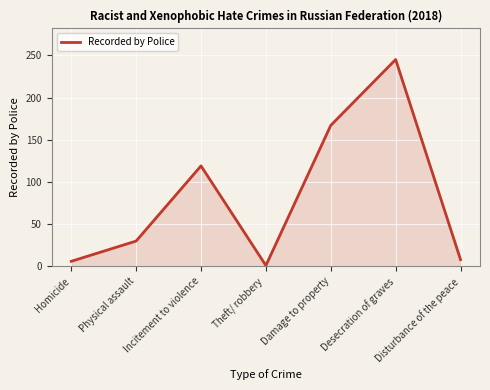

At which category does the data reach its first local valley?

Theft/ robbery